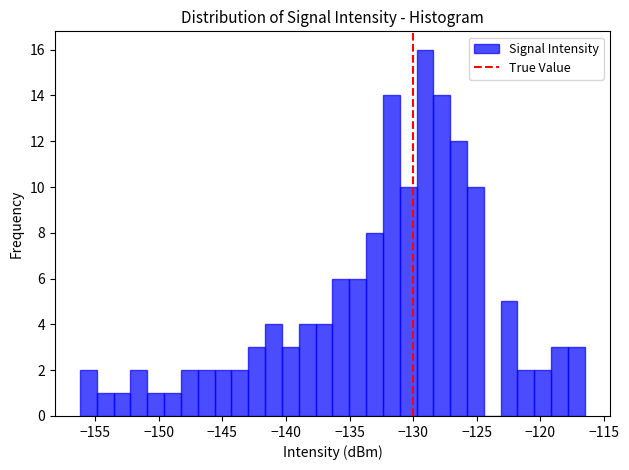

Read against the x-axis, roughly where is the centre of the tallest bar?

-129.0